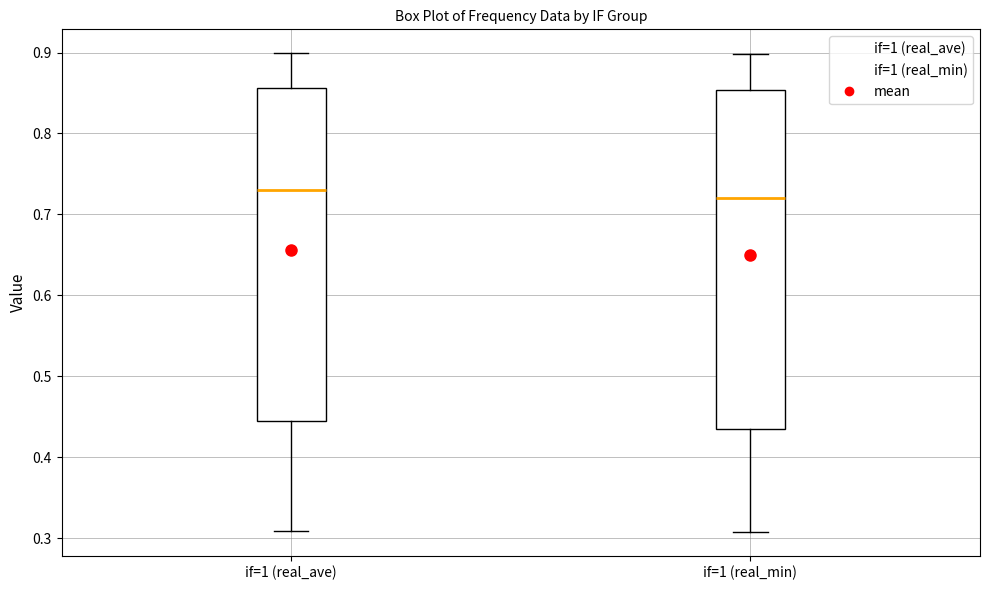

Which box has the lowest median line?

if=1 (real_min)